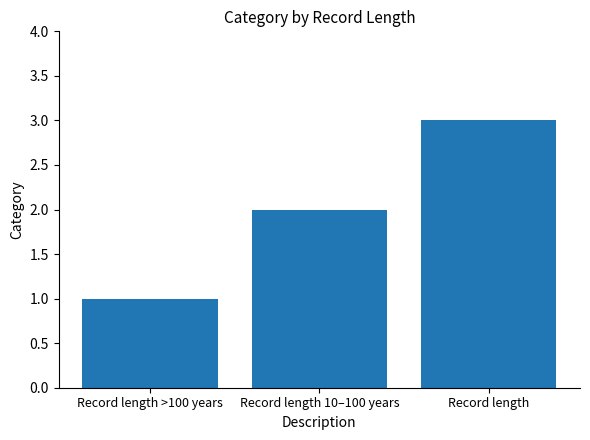

What is the difference between the values at Record length >100 years and Record length 10–100 years?

1